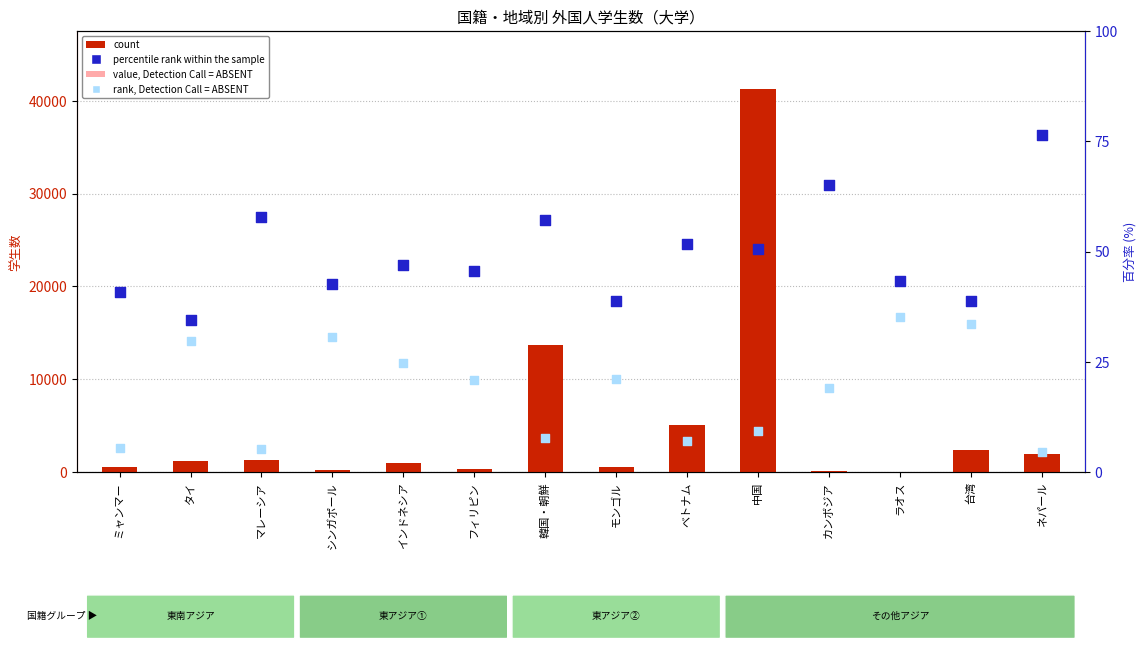

Which series contains the highest Y value?

count